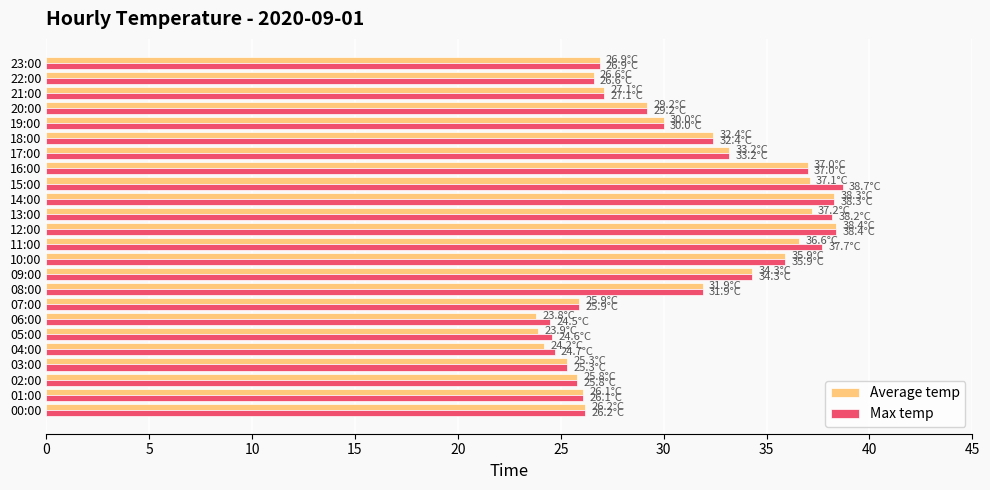

What is the maximum value for Max temp?

38.7